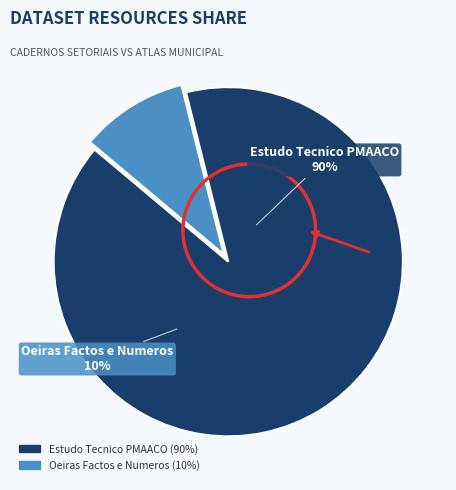

How many slices are in this pie chart?

2